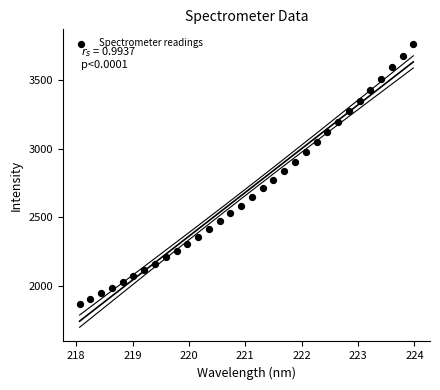

What is the range of X values (max minus min)?

5.9